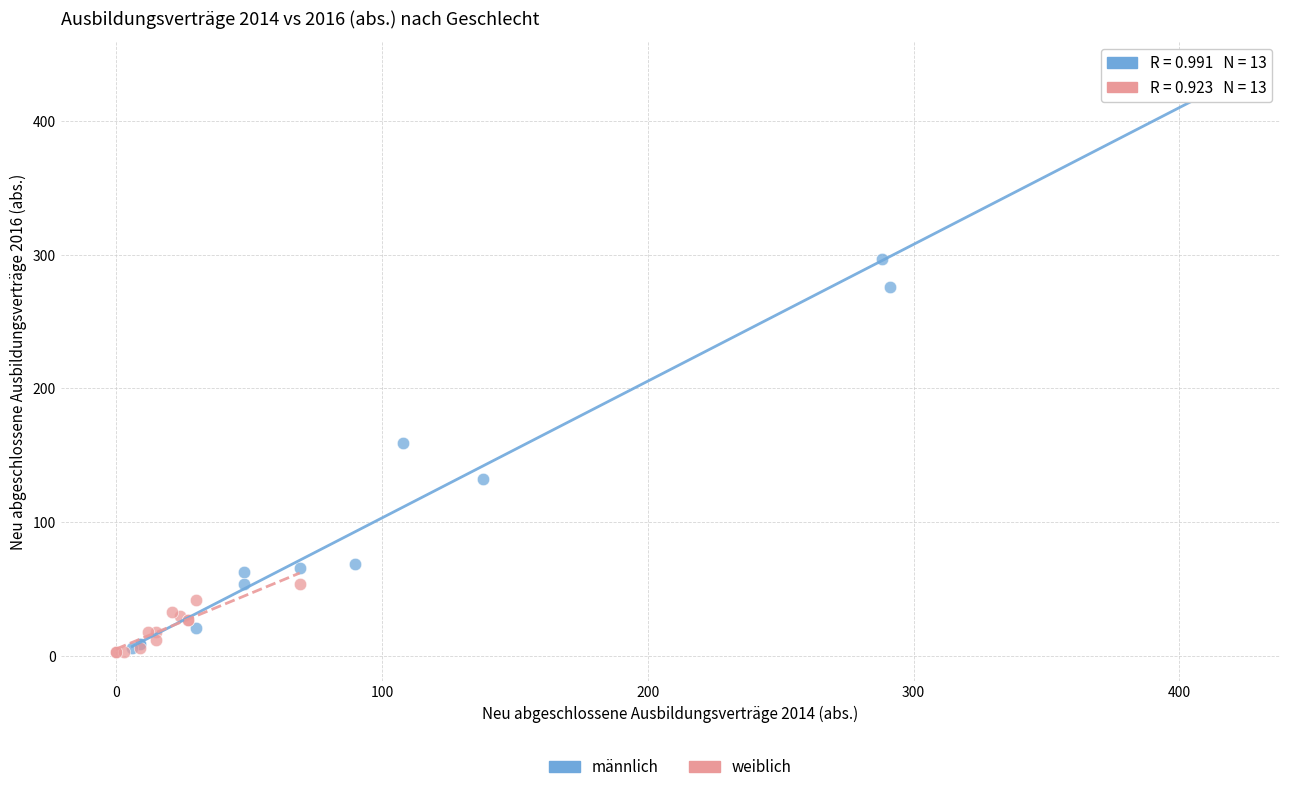

Which series has the widest spread of Y values?

männlich